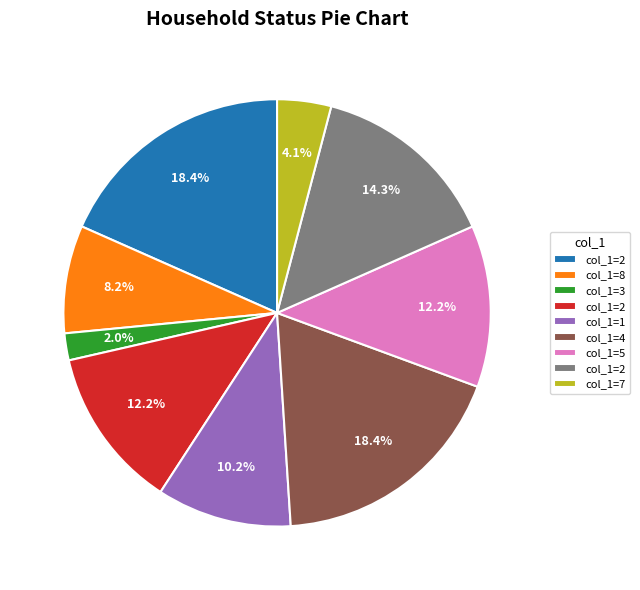

Is there any slice that represents more than half of the pie?

No